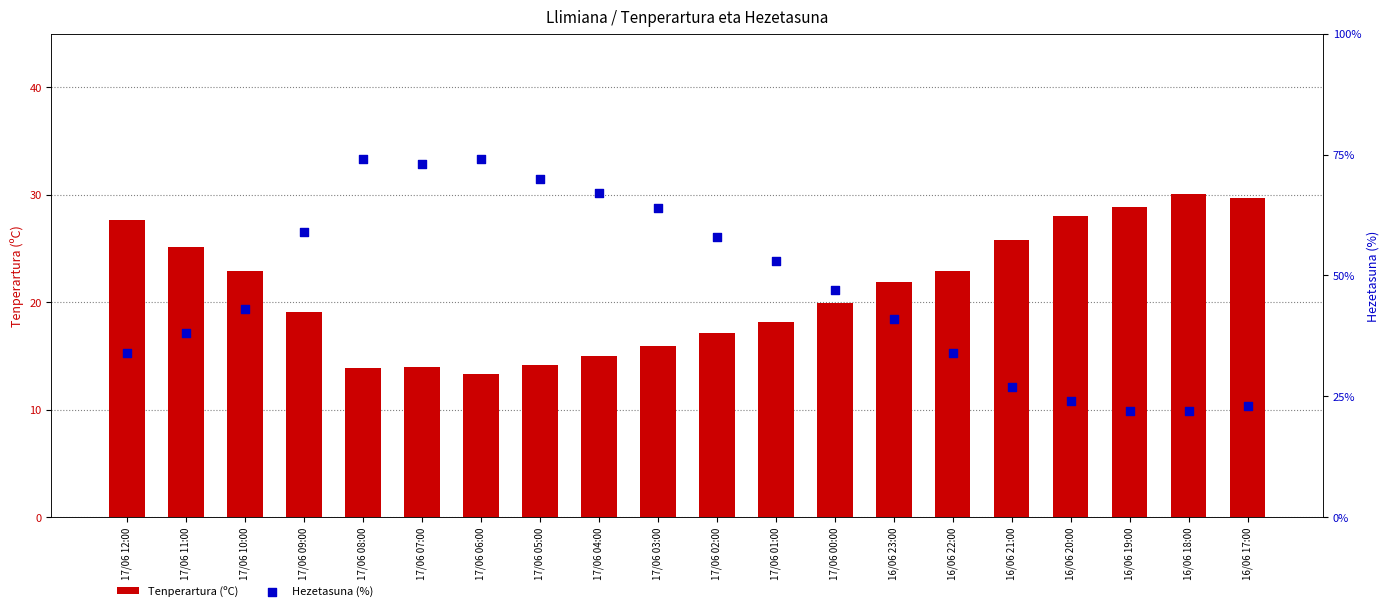

At how many categories does at least one series exceed 69?

4